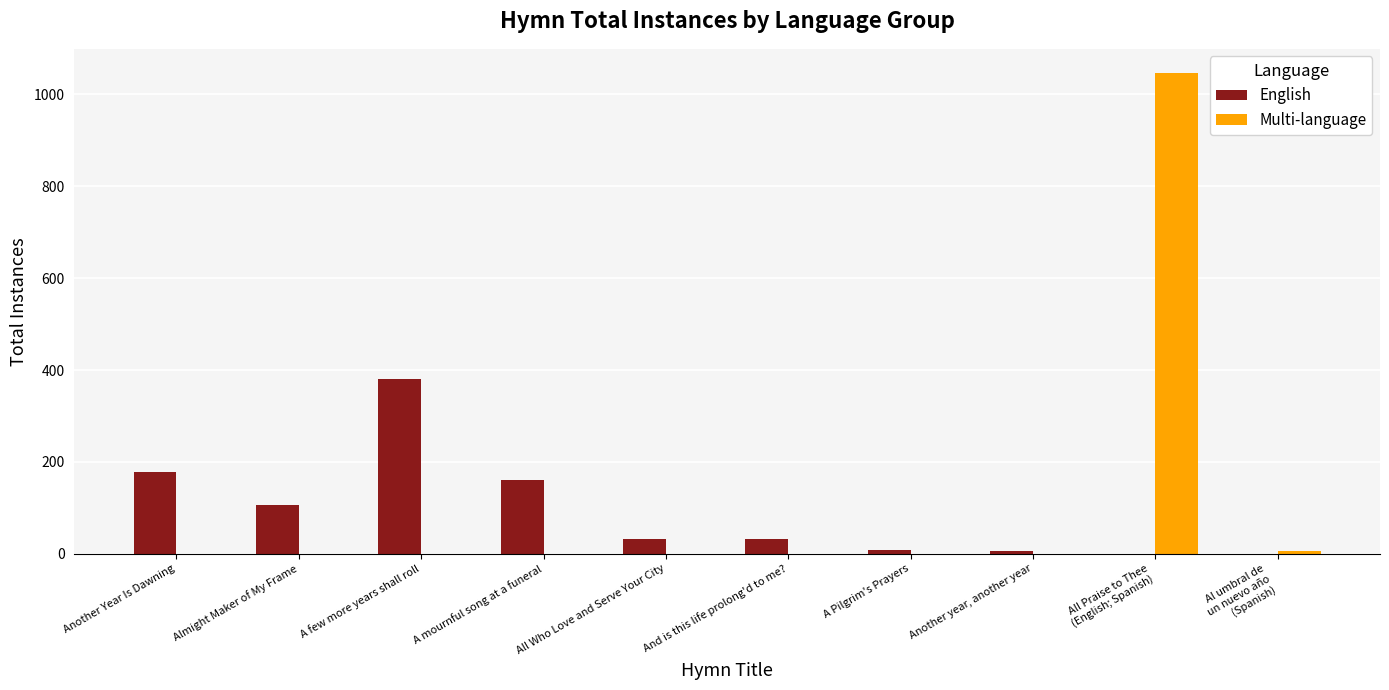

What is the total value across all series at A Pilgrim's Prayers?

8